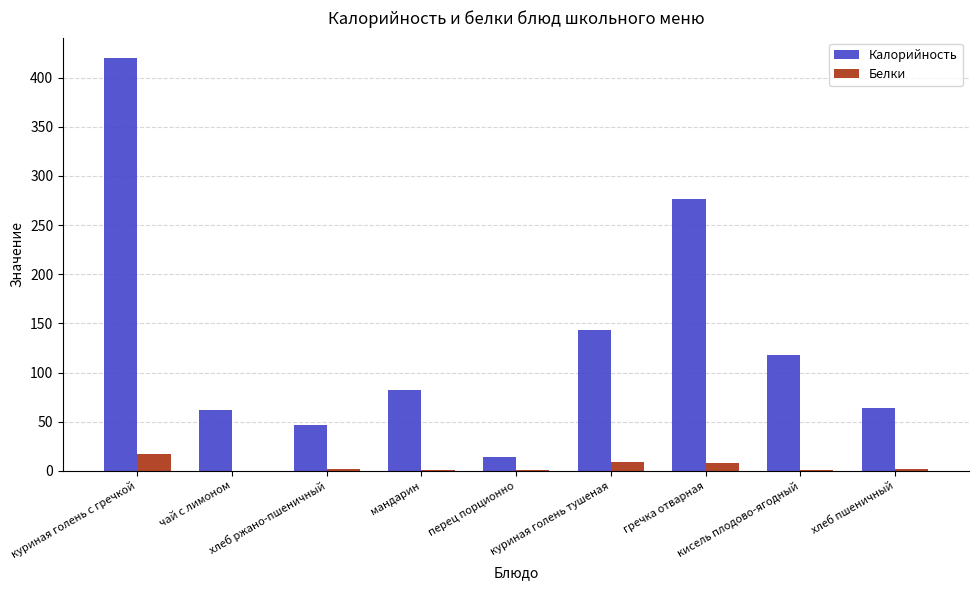

Which series has the largest total across all categories?

Калорийность